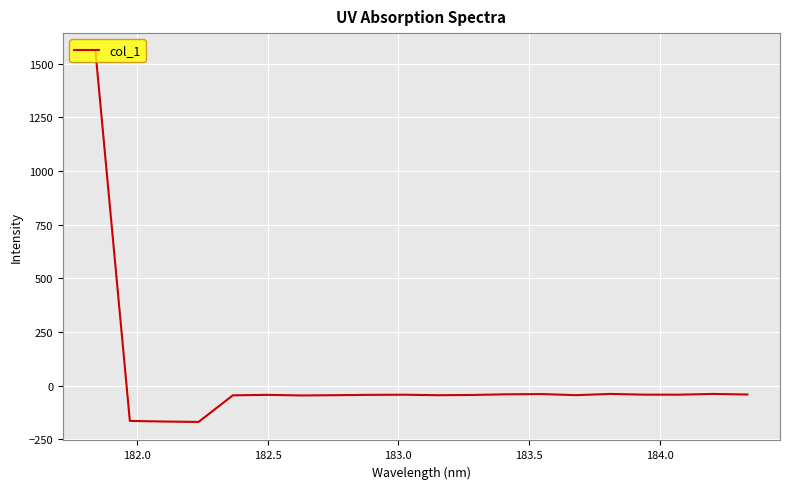

What is the minimum value shown in the chart?

-169.7